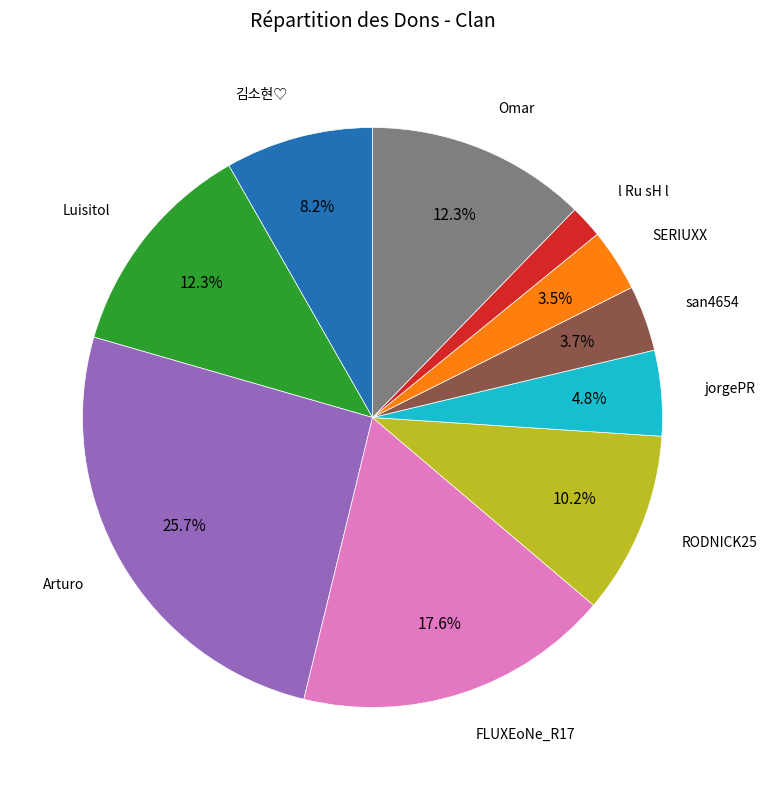

Is there a majority slice in this chart?

No